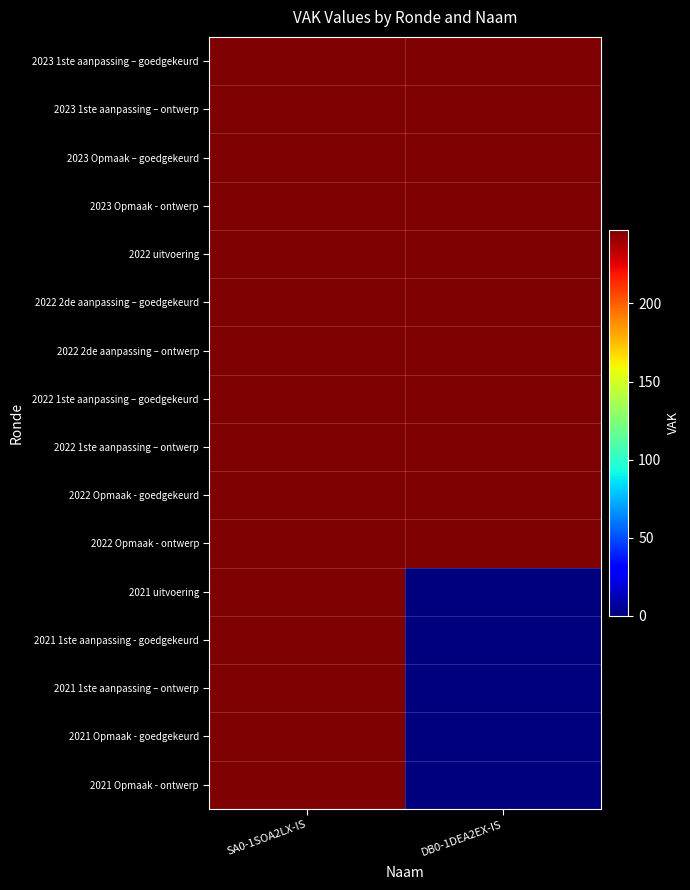

Which label corresponds to the smallest value in the chart?

DB0-1DEA2EX-IS